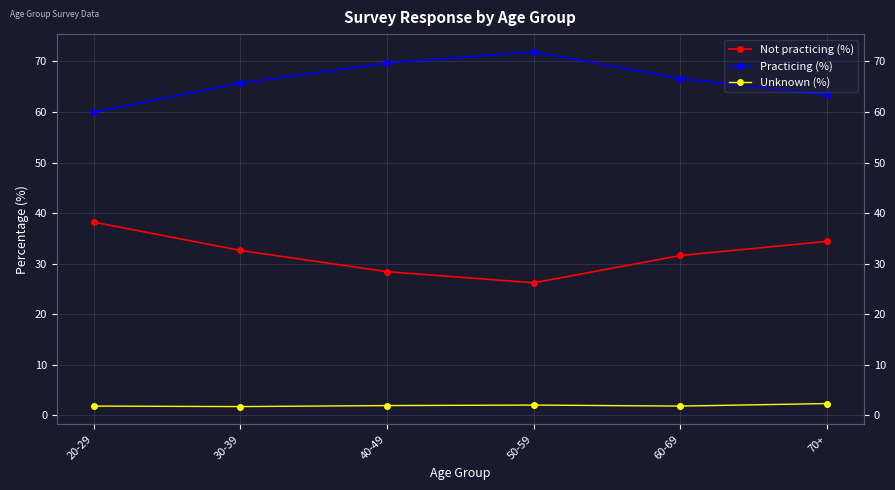

Is it true that Not practicing (%) equals 38.2 at 20-29?

True